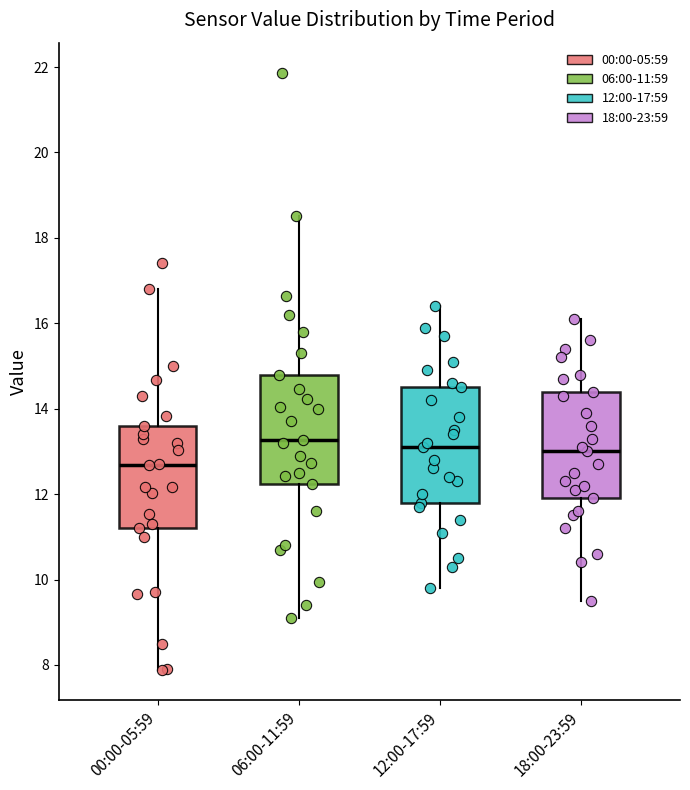

Reading left to right, transcribe this box plot: for each box, give where its median line is, the range the box spans, and where its two whiskers end, as read against the y-axis. The values are not printed on the chart, so give them approximately, as read against the axis.

00:00-05:59: median 12.6, box 11.2 to 13.6, whiskers 7.8 to 16.8
06:00-11:59: median 13.2, box 12.2 to 14.8, whiskers 9.2 to 18.6
12:00-17:59: median 13.2, box 11.8 to 14.6, whiskers 9.8 to 16.4
18:00-23:59: median 13.0, box 12.0 to 14.4, whiskers 9.6 to 16.2